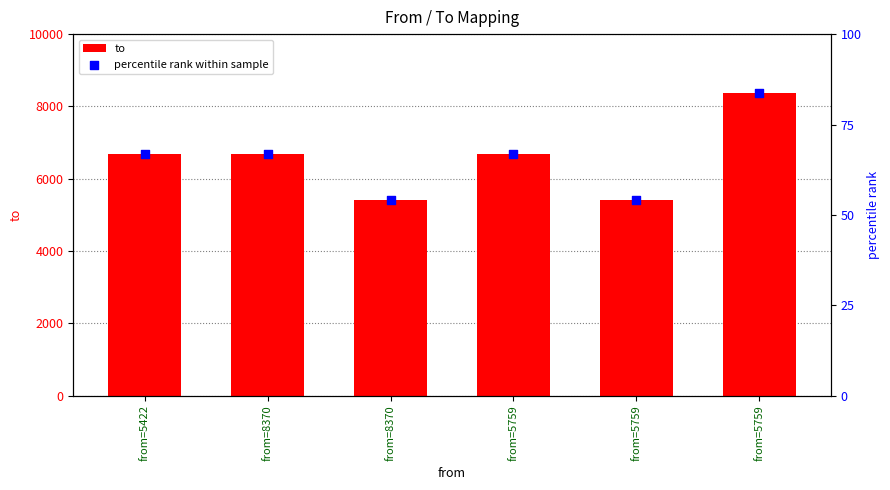

Which series has the largest total across all categories?

to